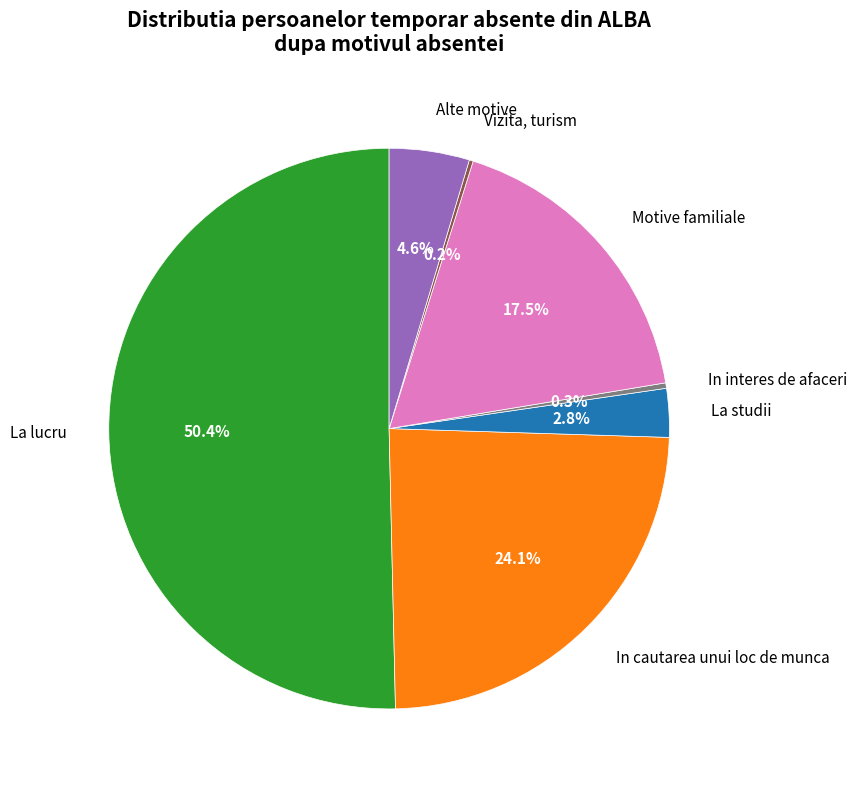

Is the sum of Motive familiale and In cautarea unui loc de munca greater than half?

No